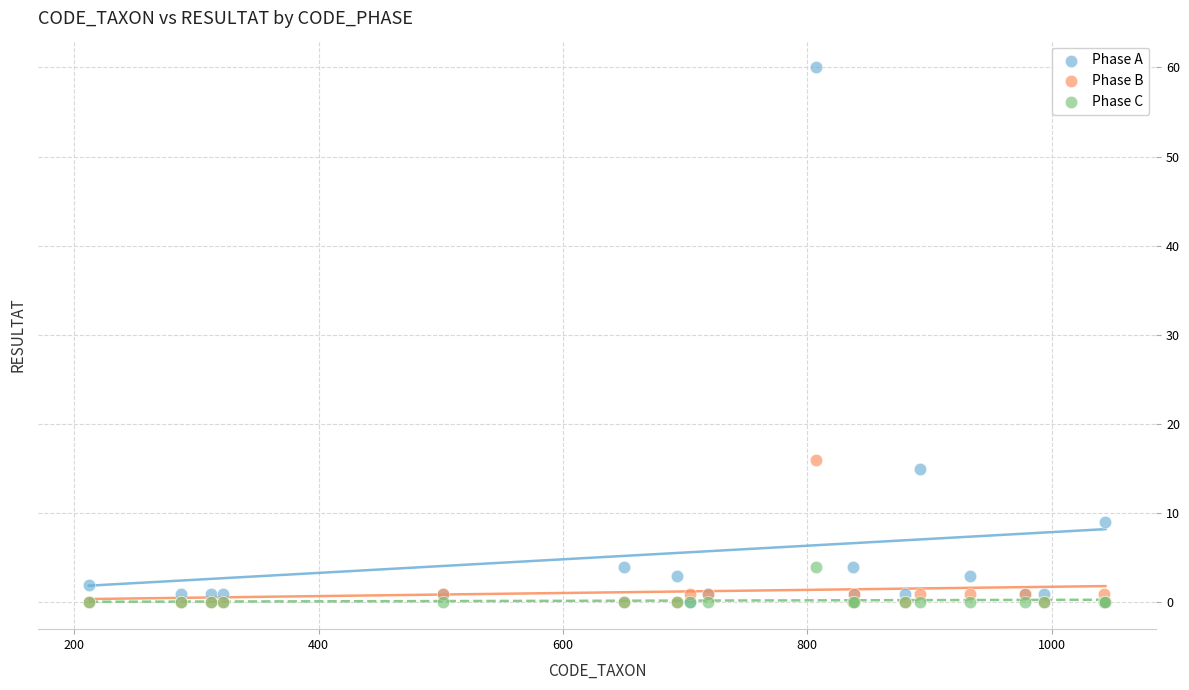

Across all series, what Y value is closest to 30?

16